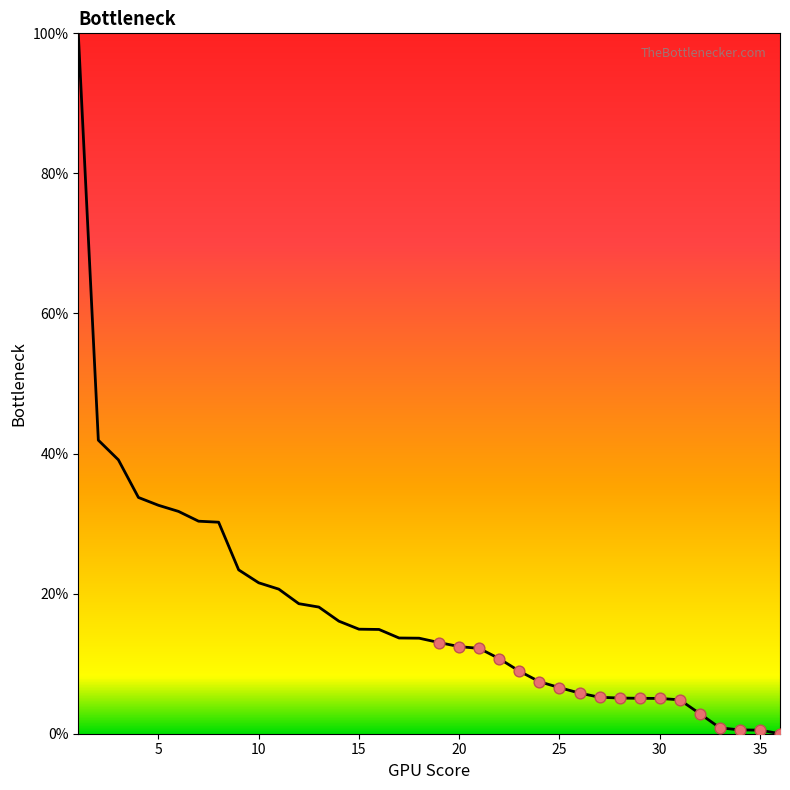

What is the maximum value shown in the chart?

100.0